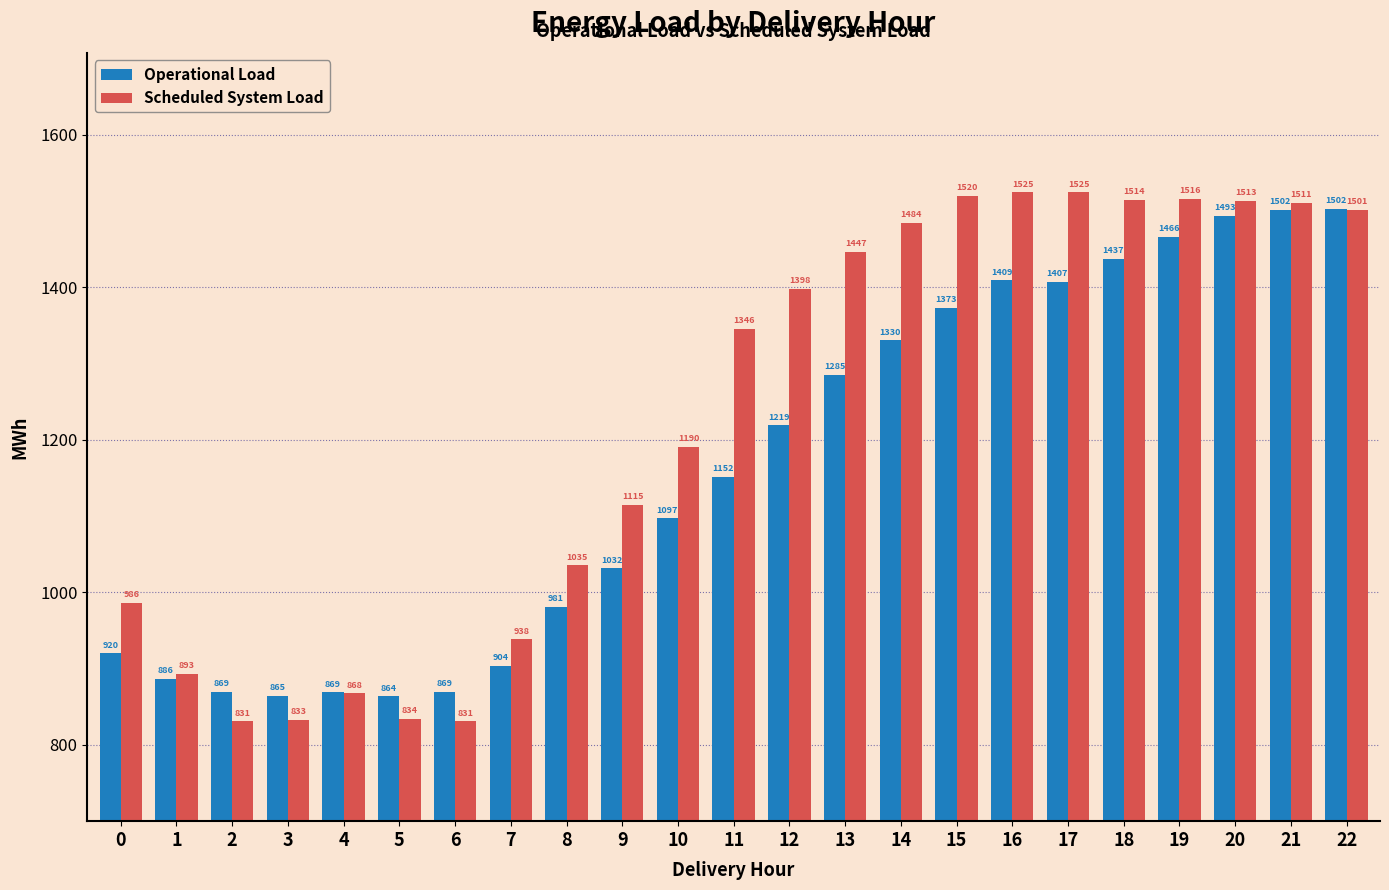

Rank the series at 19 from lowest to highest value.

Operational Load, Scheduled System Load